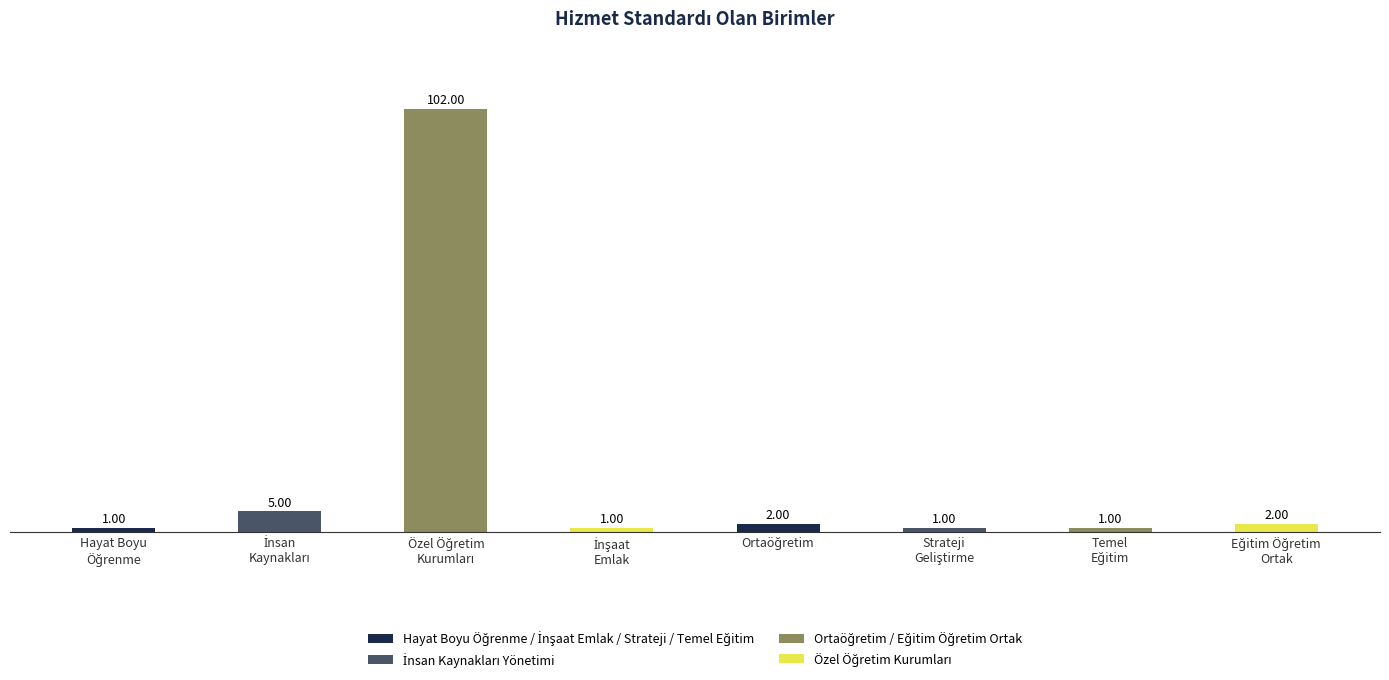

Does the chart contain stacked bars?

No